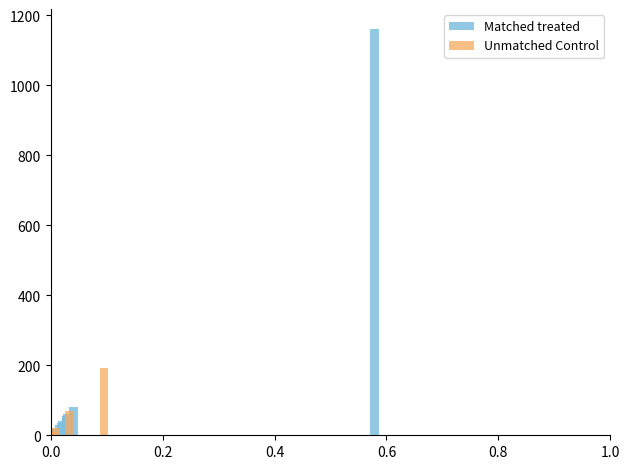

Is it true that Matched treated equals 12 at 0.0?

True